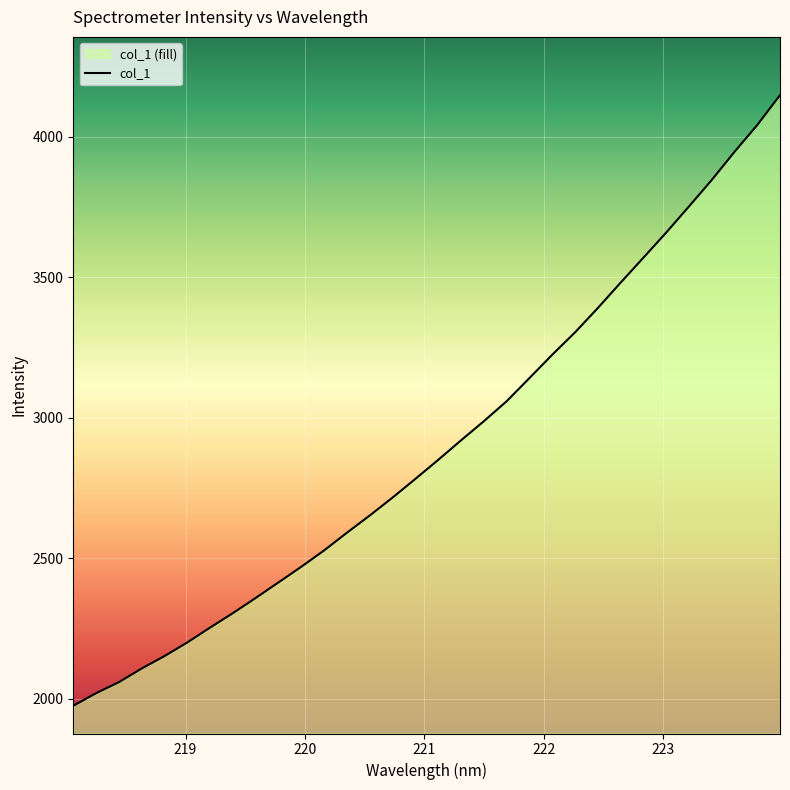

What is the difference between the maximum and minimum values?

2172.7